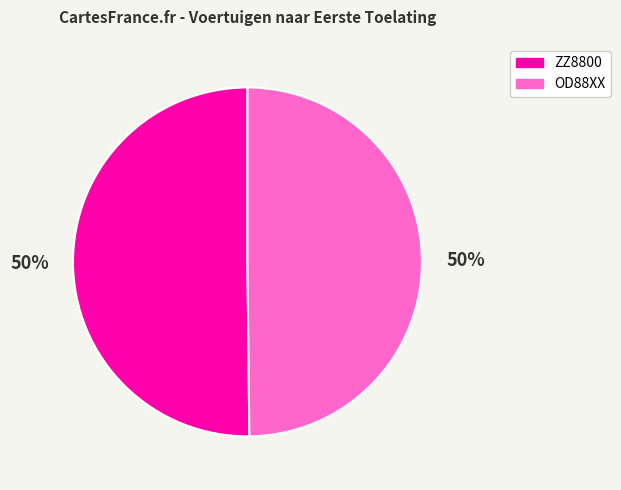

Is the sum of OD88XX and ZZ8800 greater than half?

Yes